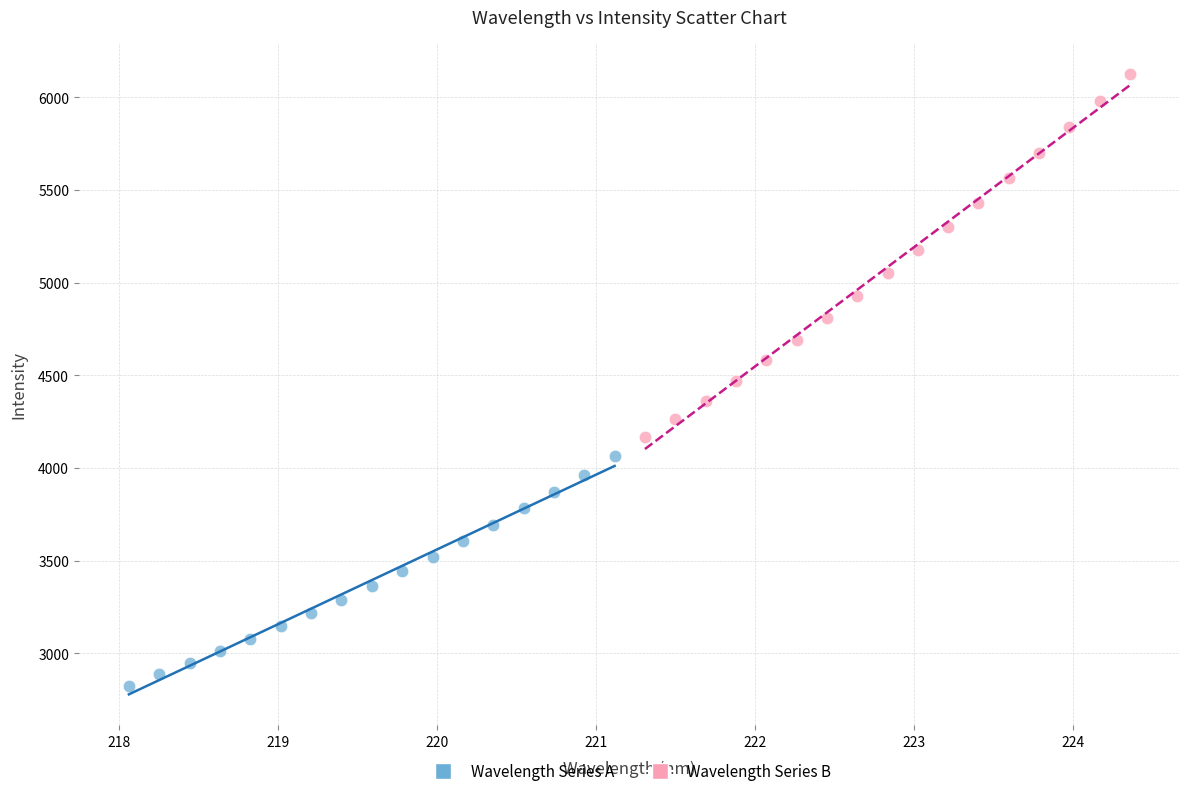

Which series has the largest Y range (max minus min)?

Wavelength Series B